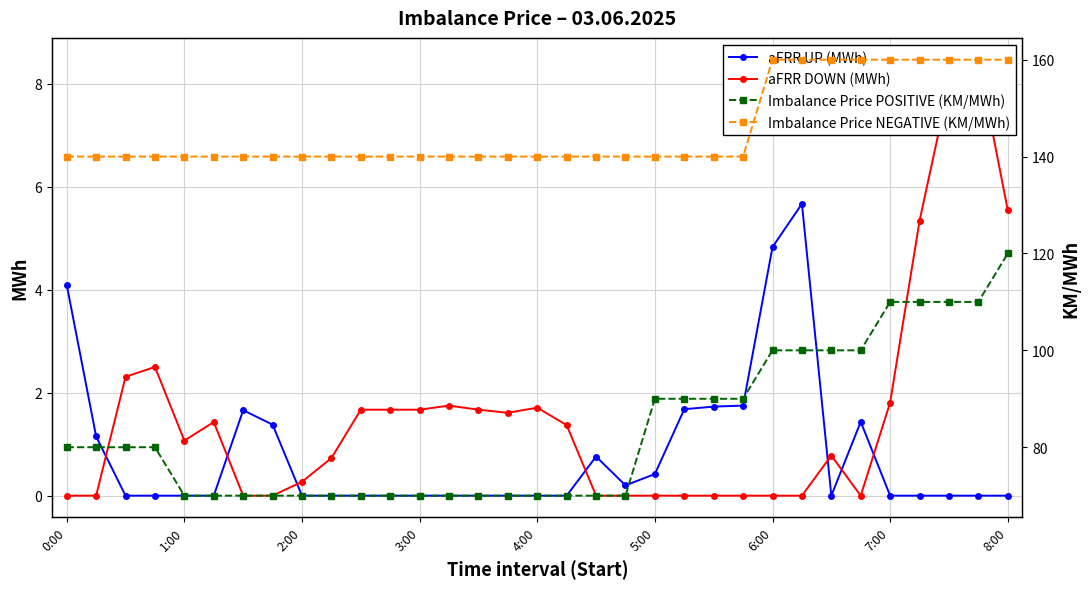

What are all the series names shown in the legend?

aFRR UP (MWh), aFRR DOWN (MWh), Imbalance Price POSITIVE (KM/MWh), Imbalance Price NEGATIVE (KM/MWh)